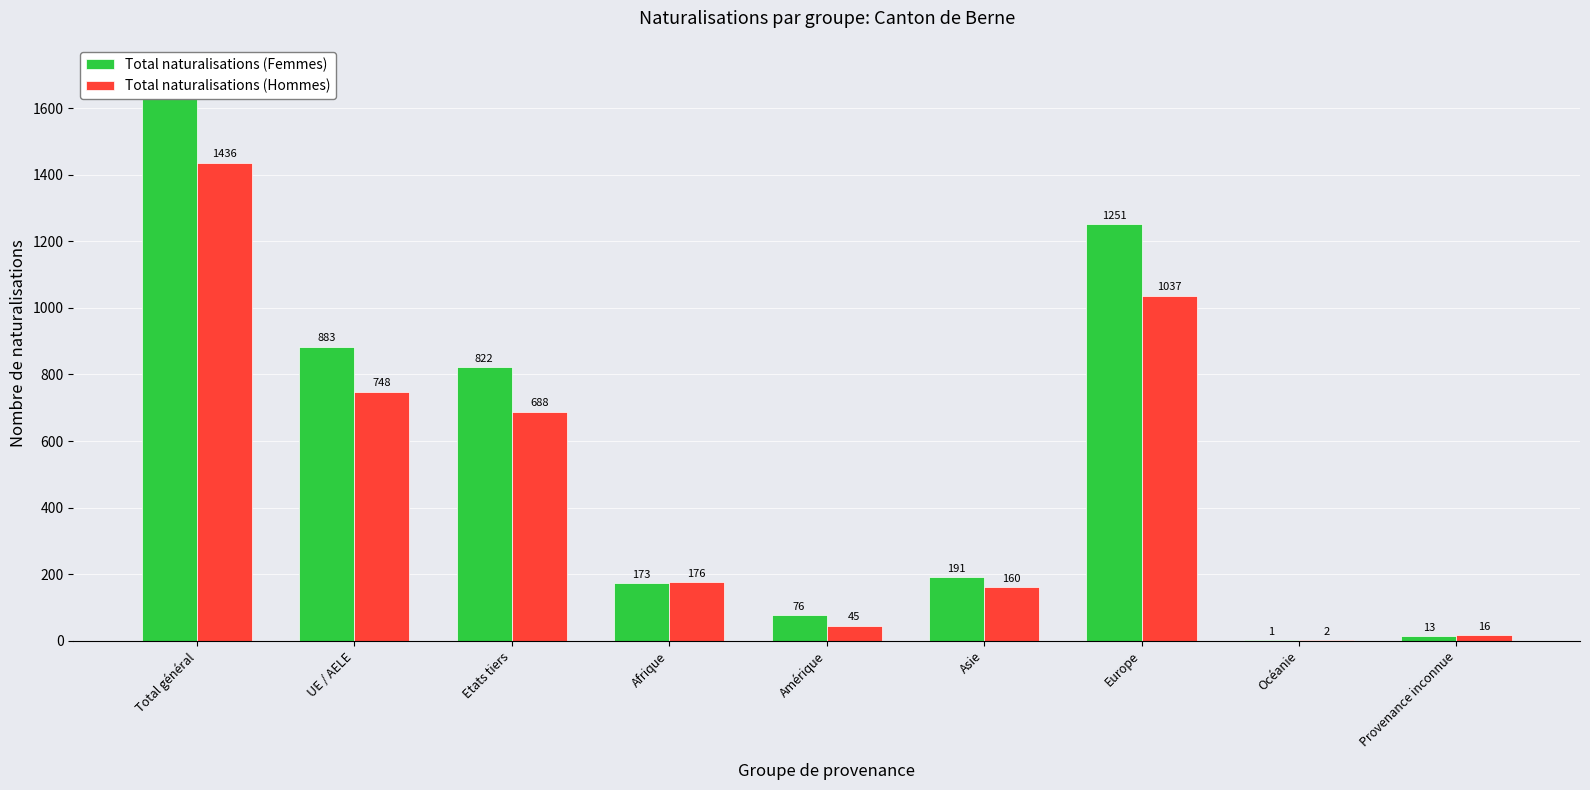

What is the approximate value of Total naturalisations (Hommes) at Amérique?

45